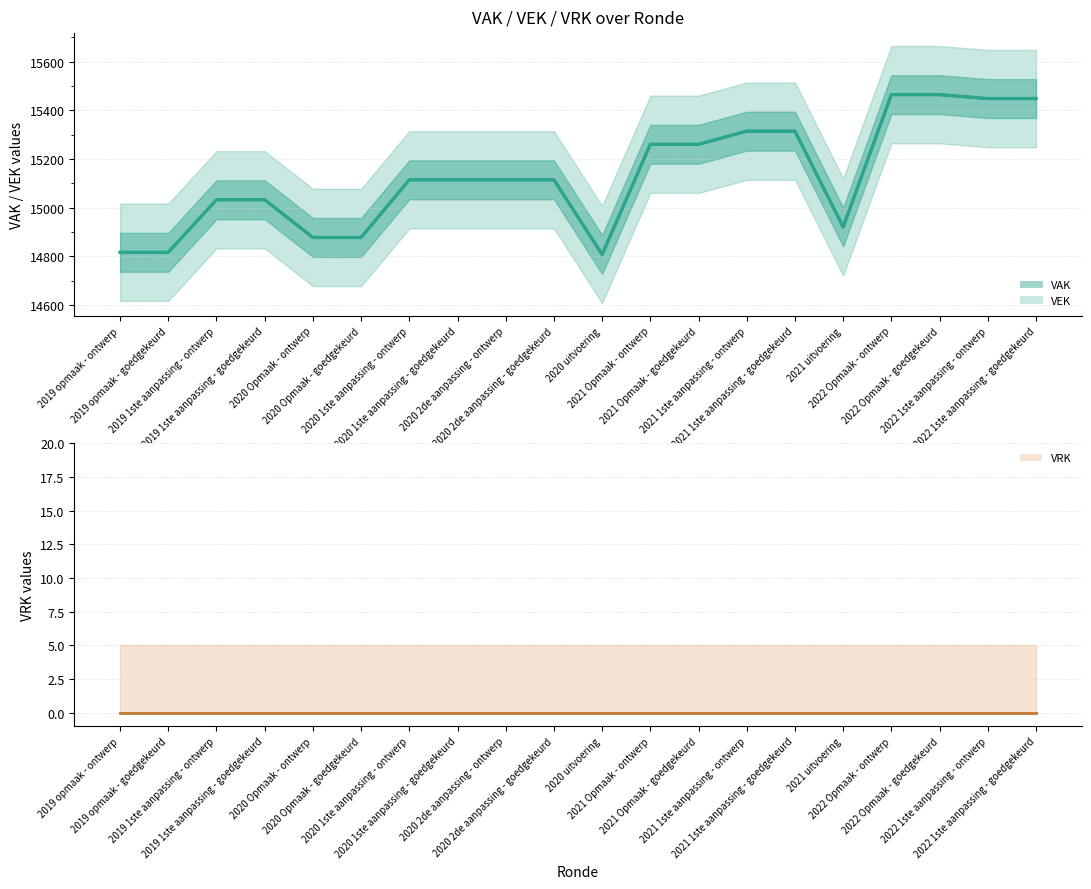

What is the value of the VAK point at the 6th from the left?

14878